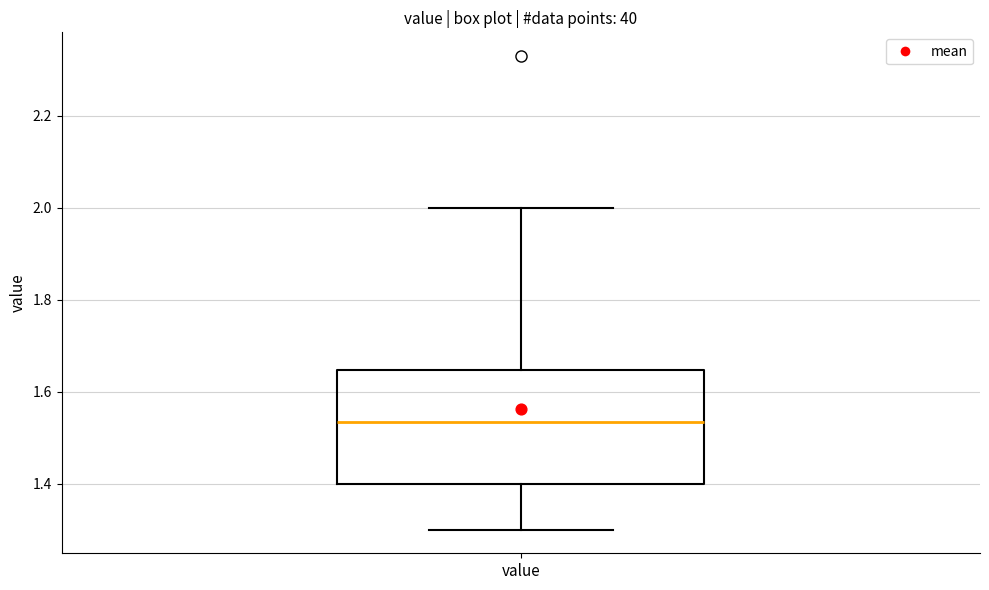

Where is the lower edge of the box for value on the y-axis? The values are not printed on the chart, so give them approximately, as read against the axis.

1.40